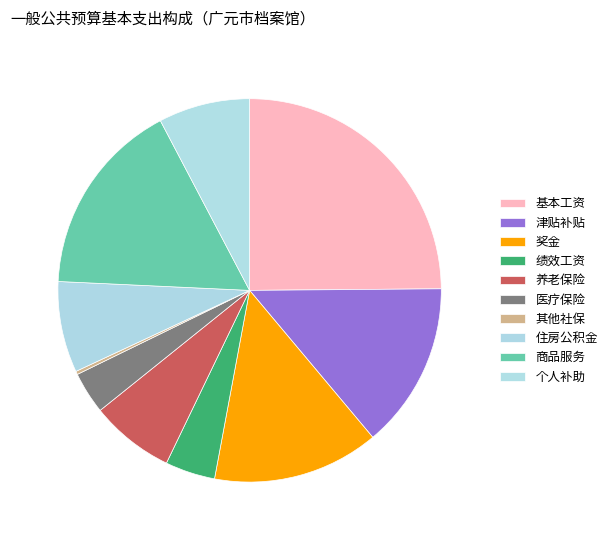

Combined, do 津贴补贴 and 基本工资 account for over 50%?

No